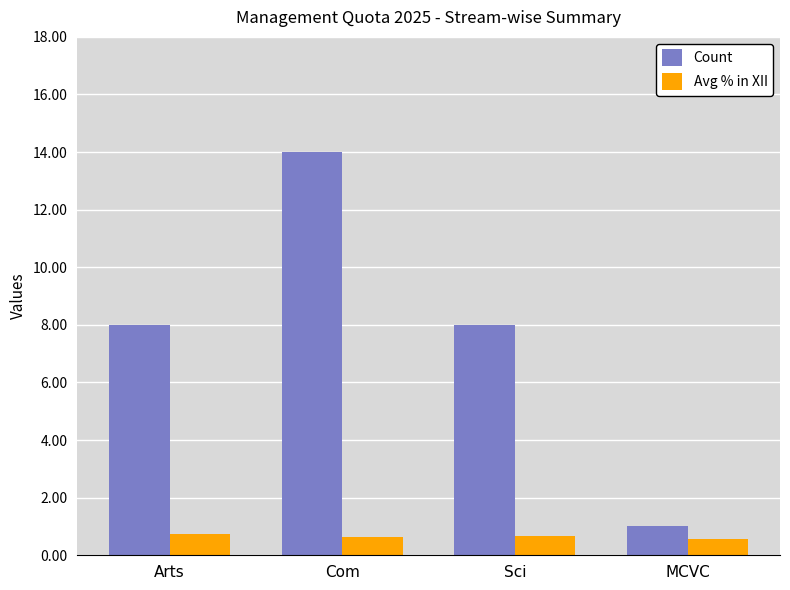

Rank the series by their average value, from highest to lowest.

Count, Avg % in XII